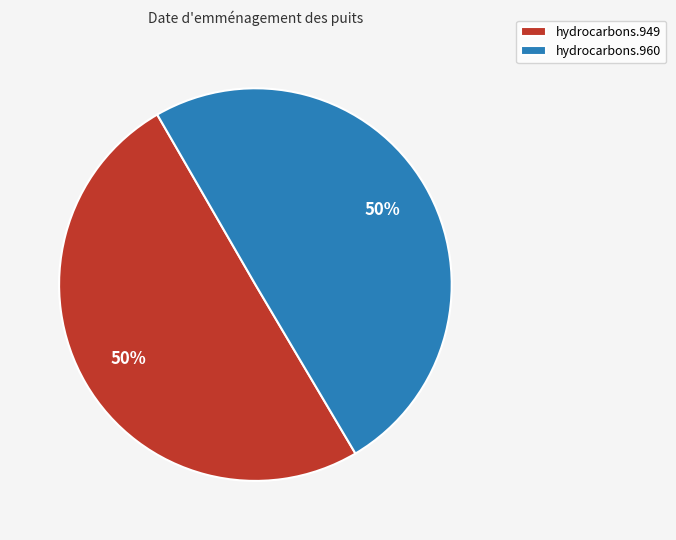

Is it true that hydrocarbons.949 is 38% of the pie?

False